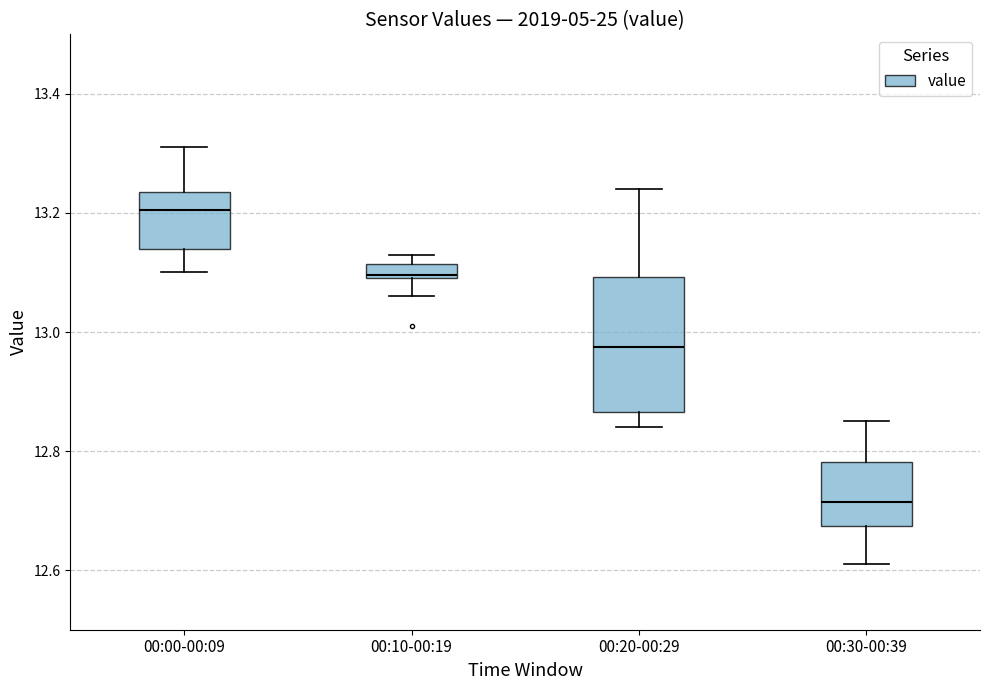

Which box is the tallest, from its lower edge to its upper edge?

00:20-00:29